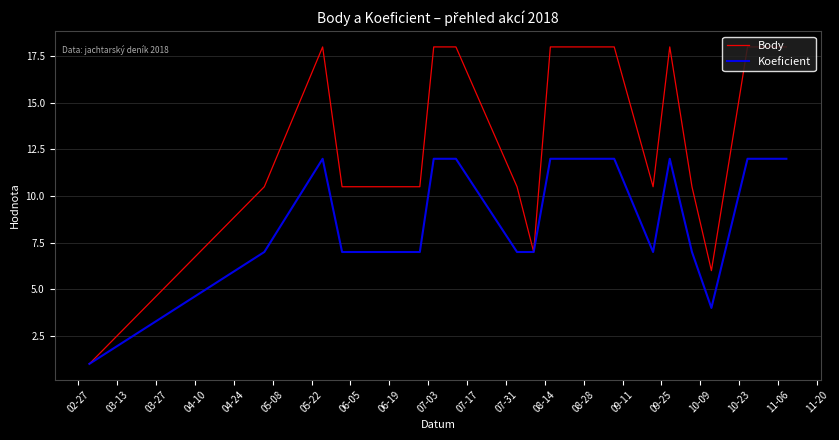

How many values in the Body series exceed 10?

17